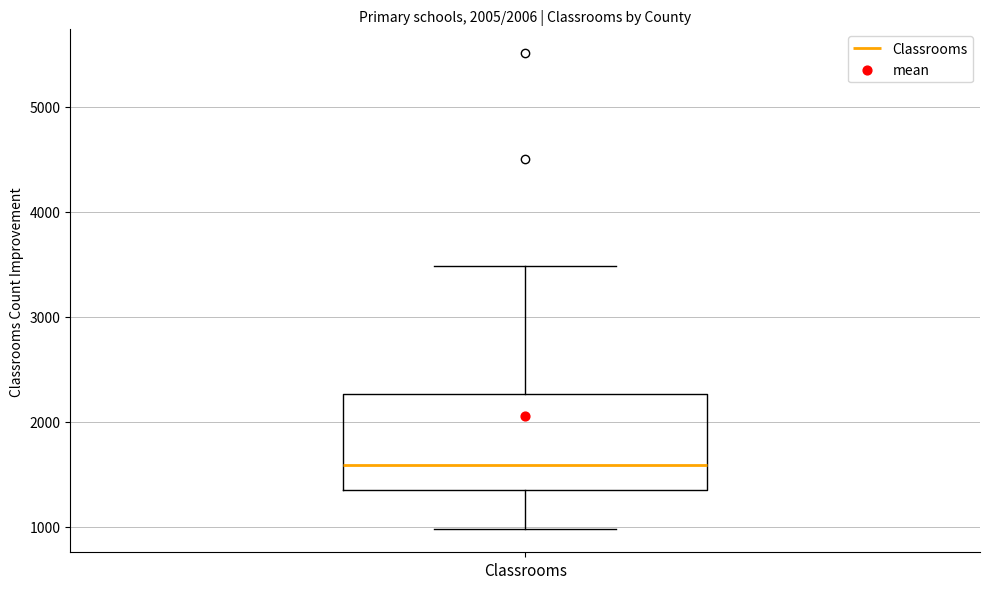

Transcribe this box plot: give where the median line is, the range the box spans, and where the two whiskers end, as read against the y-axis. The values are not printed on the chart, so give them approximately, as read against the axis.

median 1600, box 1400 to 2300, whiskers 1000 to 3500